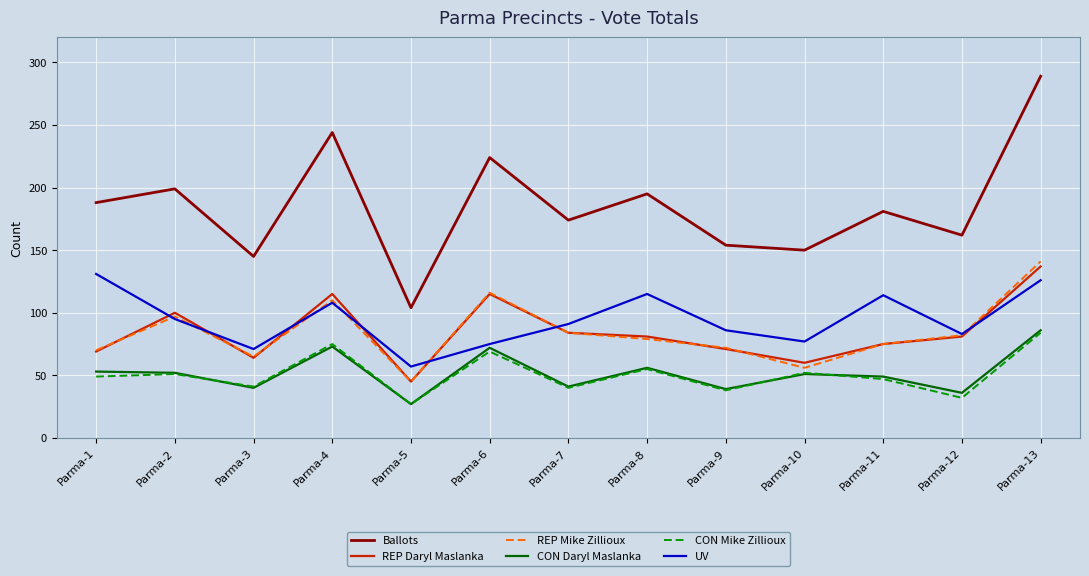

The CON Daryl Maslanka series shows 134 at Parma-13. True or false?

False